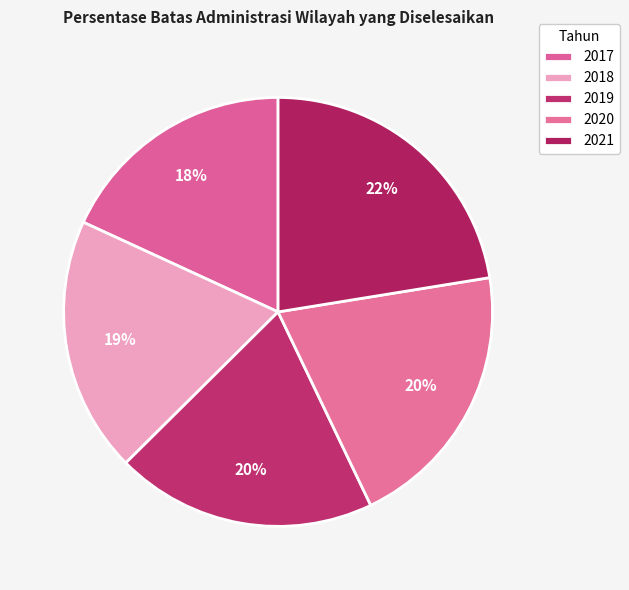

To the nearest percent, what is the difference between the largest and smallest slice percentages?

4%